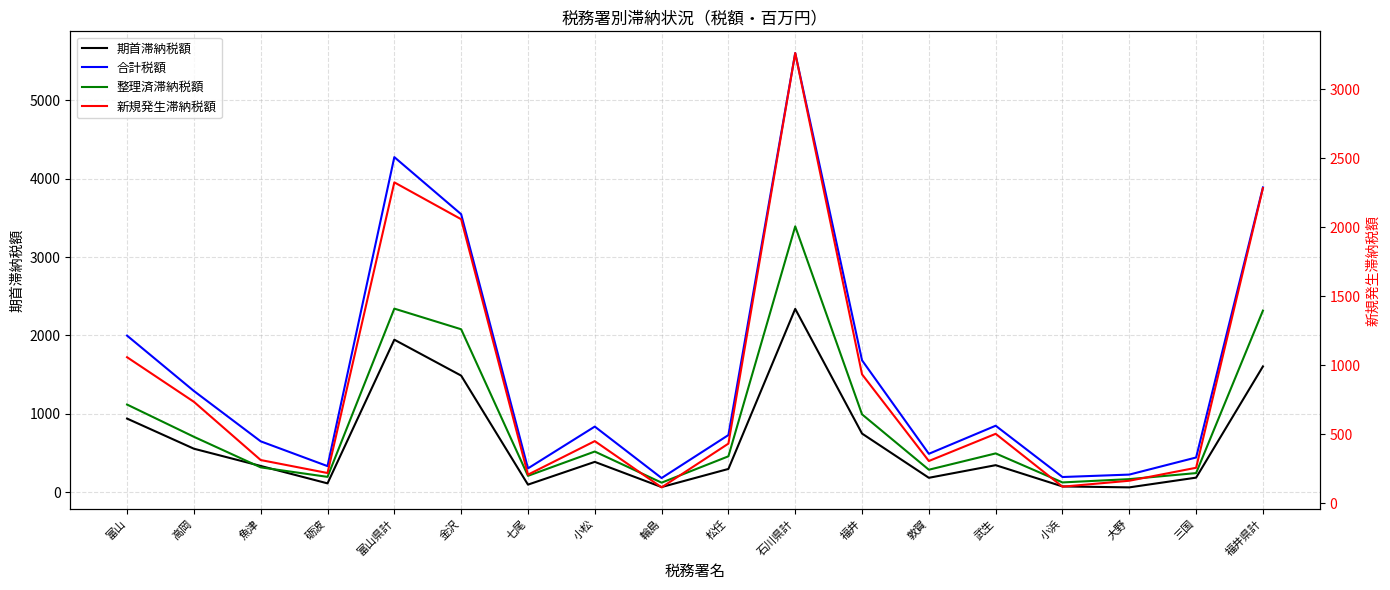

True or false: 整理済滞納税額 has more than 2 interior local peaks.

True